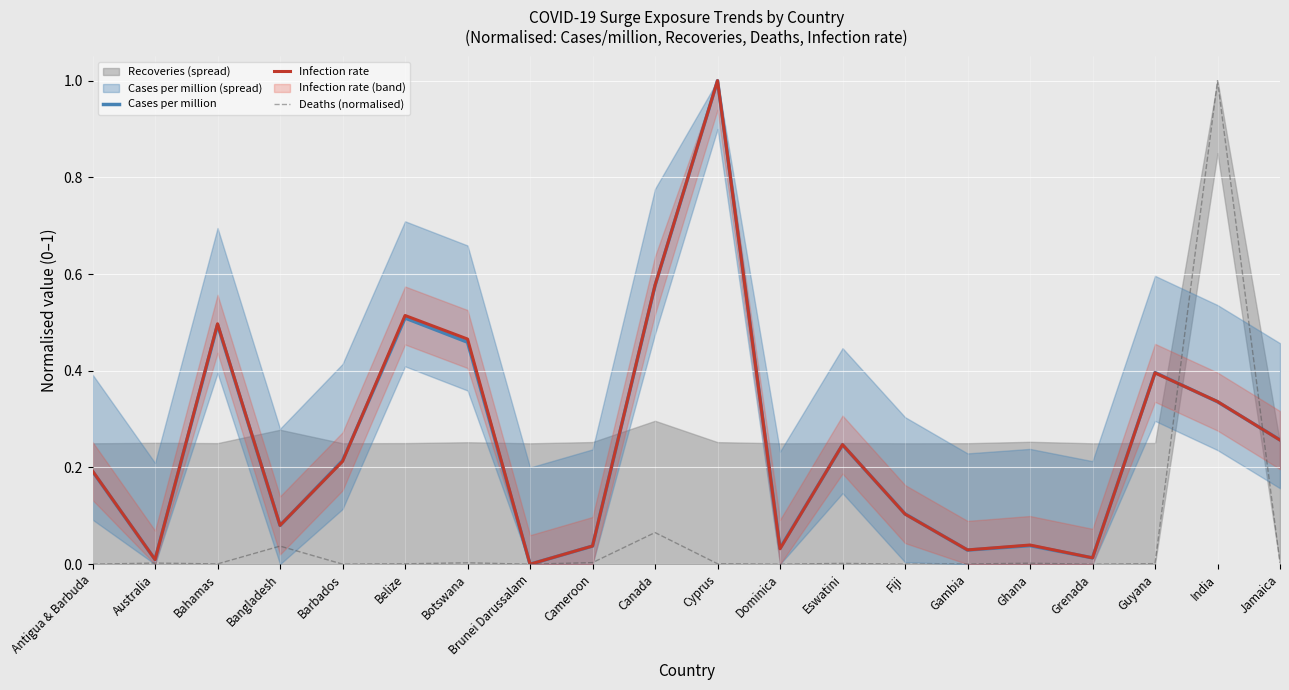

Which series has the largest total across all categories?

Infection rate